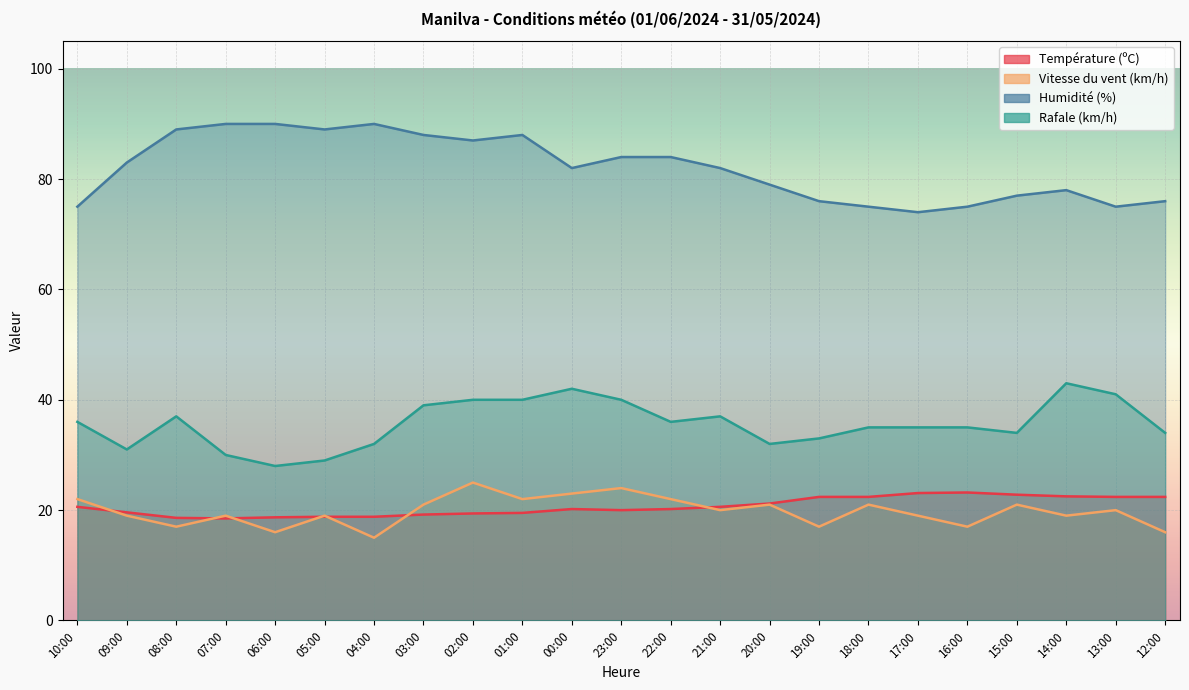

How many interior local valleys does the Température (ºC) series have?

2